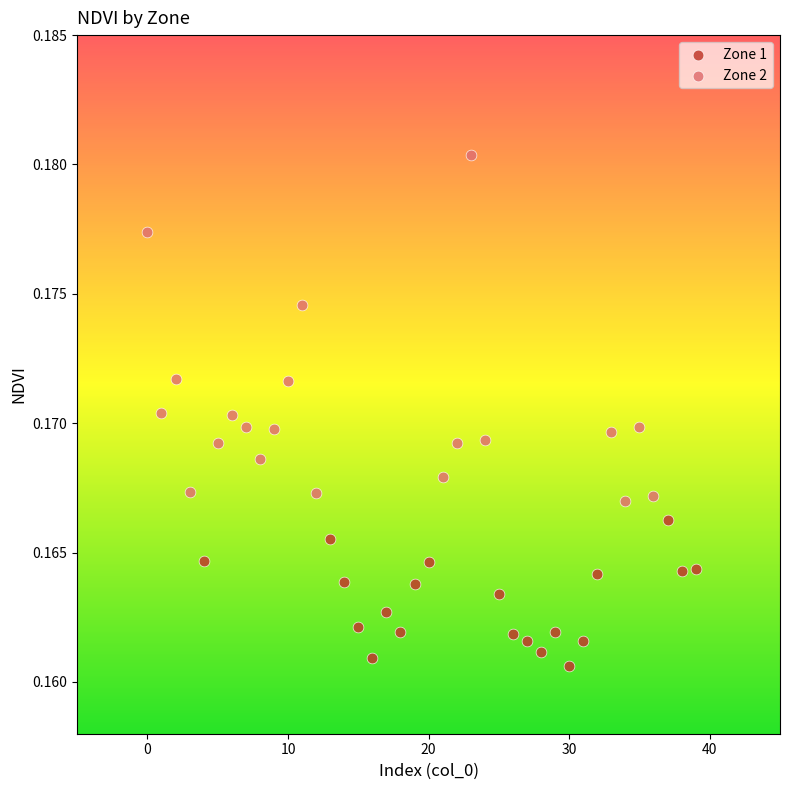

Which series reaches the maximum Y coordinate?

Zone 2